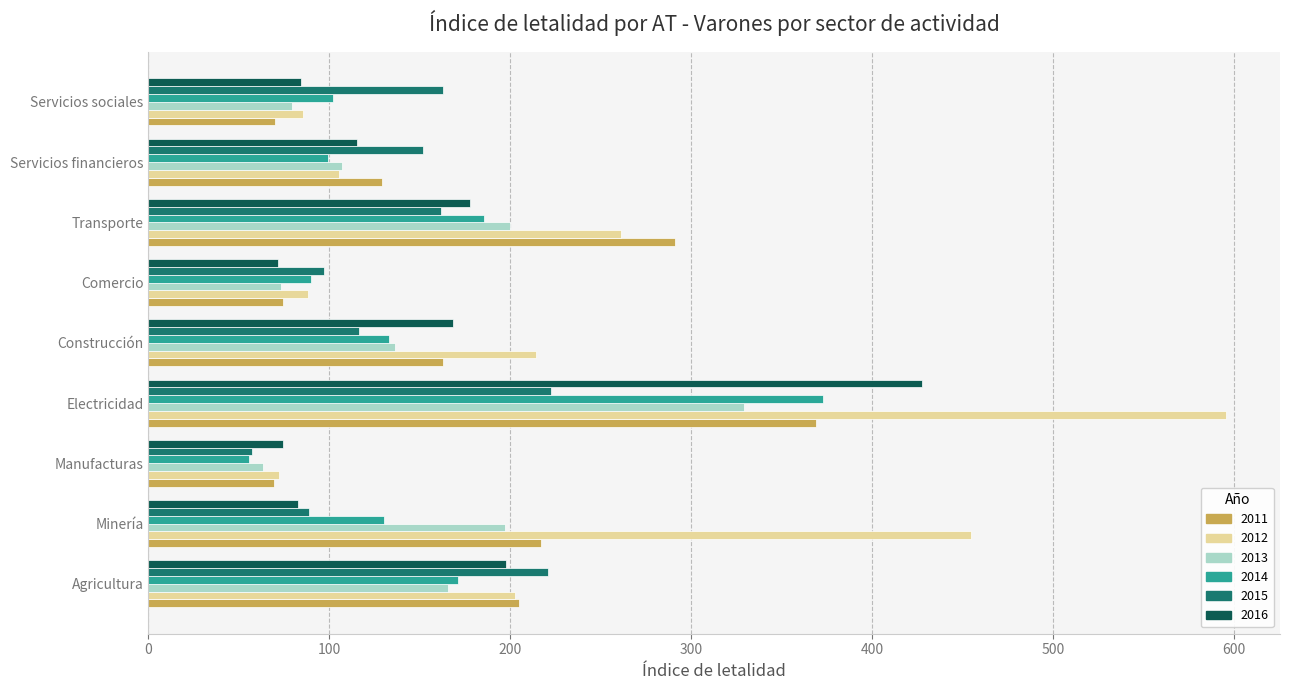

How many data points in 2016 are above 115?

5